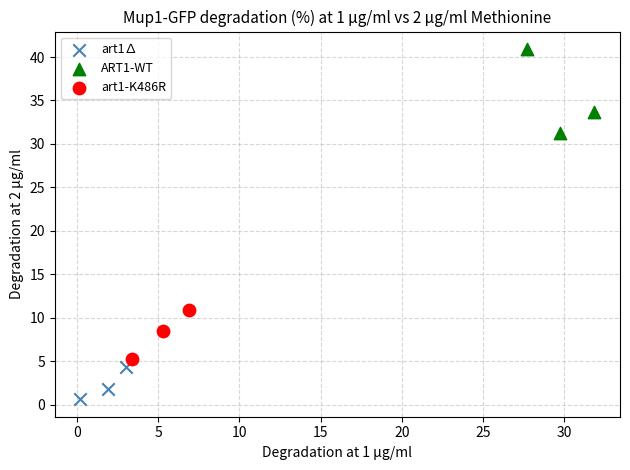

Which series reaches the maximum Y coordinate?

ART1-WT